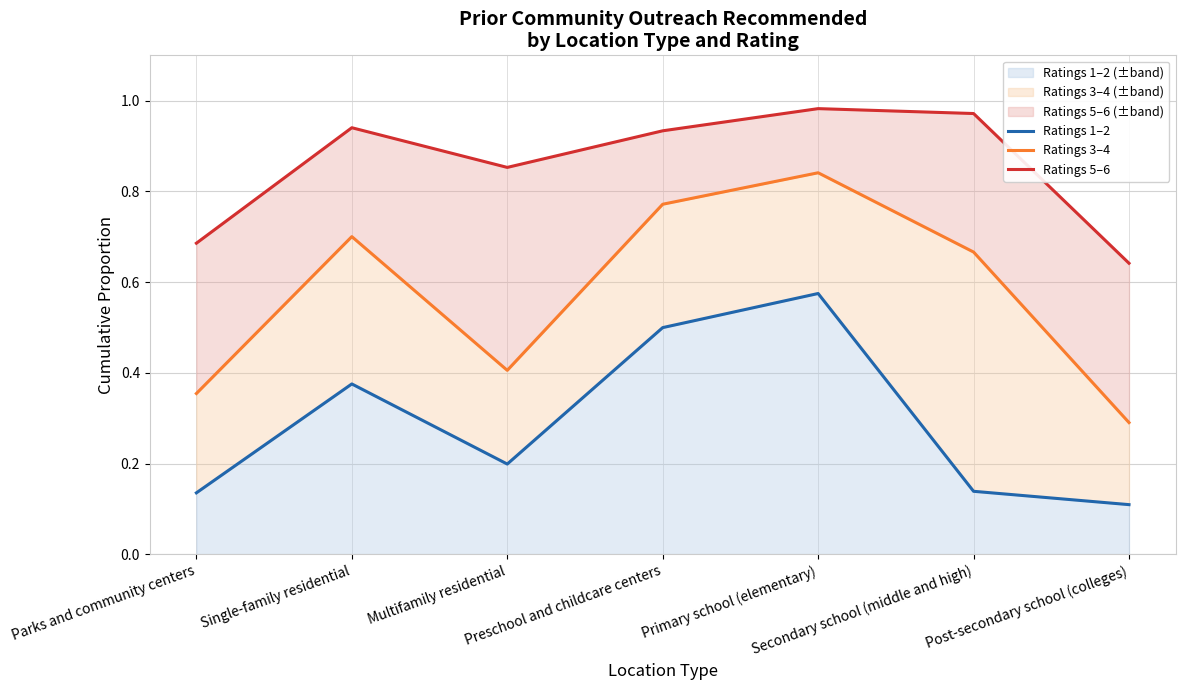

Between Preschool and childcare centers and Post-secondary school (colleges), which series saw the biggest shift?

Ratings 3–4